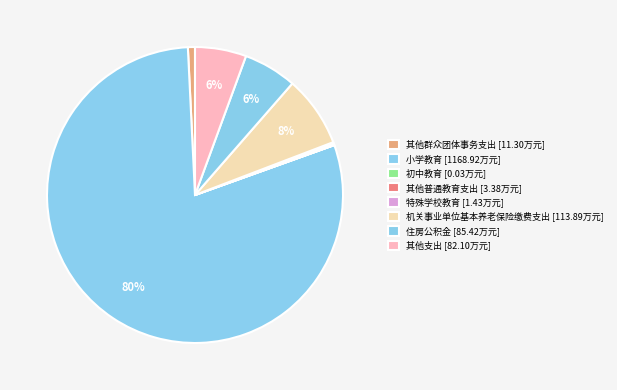

How many segments does this pie chart have?

8